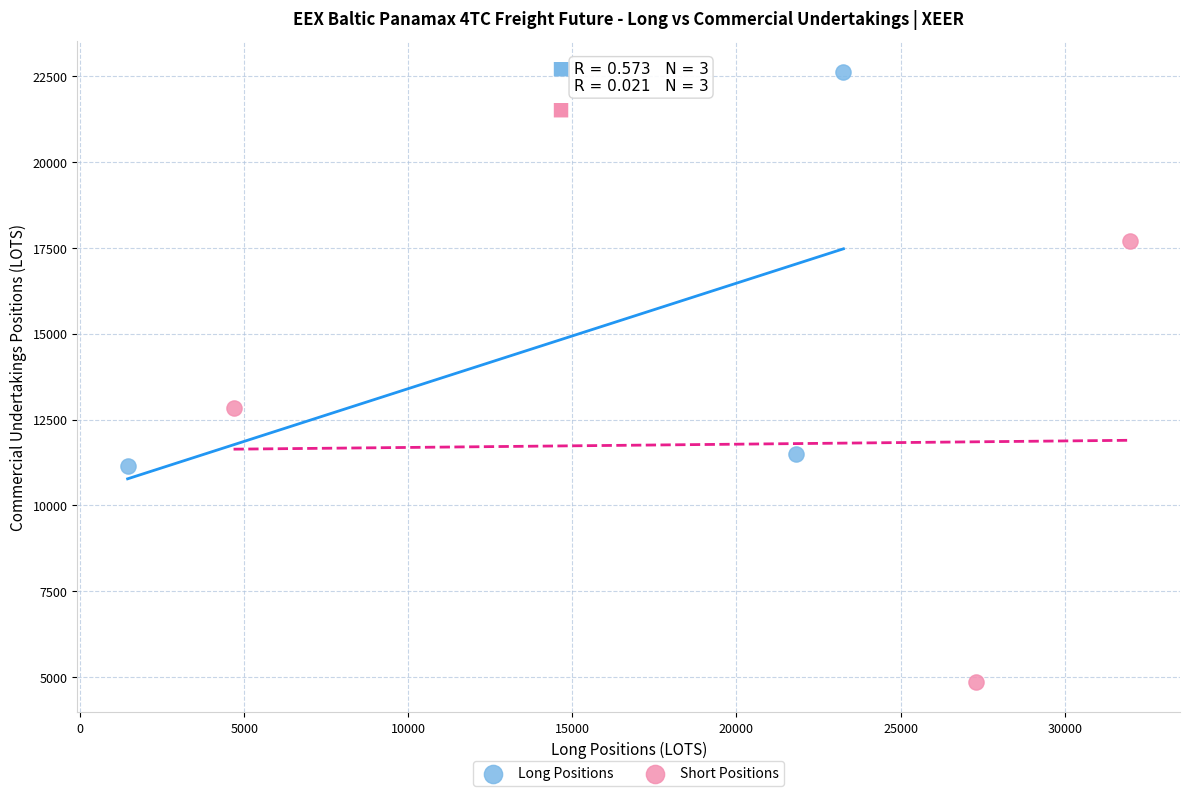

Which series contains the lowest Y value?

Short Positions